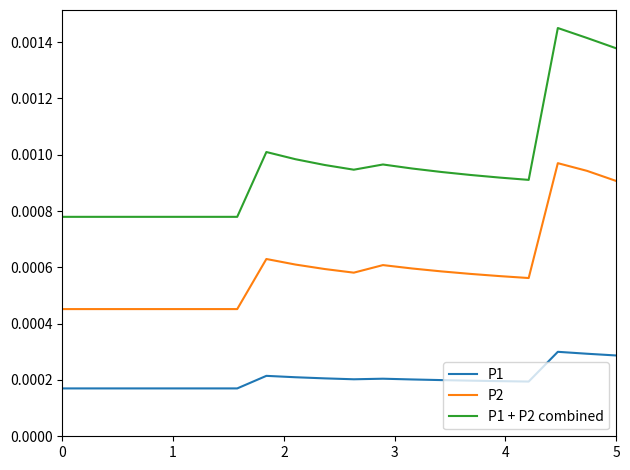

Does the chart have visible grid lines?

No